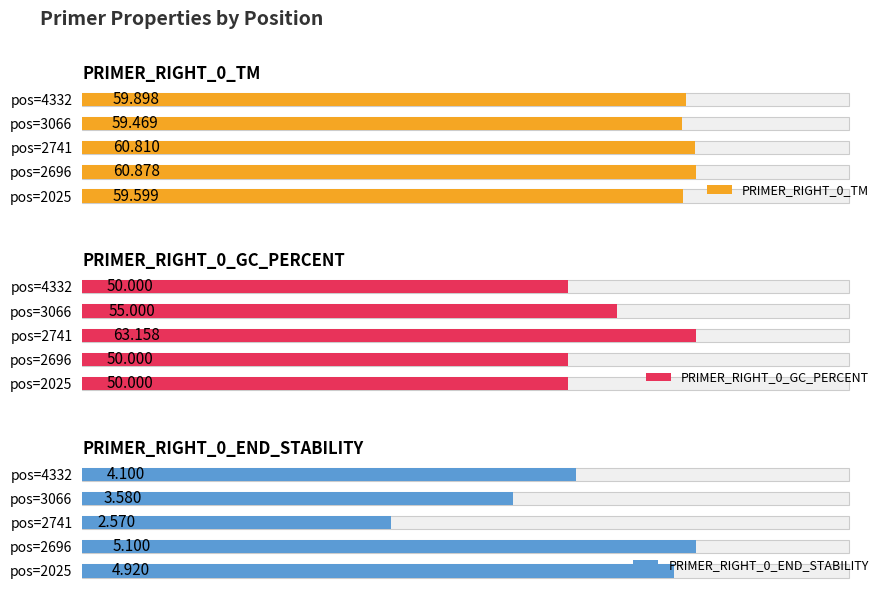

Is it true that PRIMER_RIGHT_0_GC_PERCENT equals 50.0 at pos=4332?

True